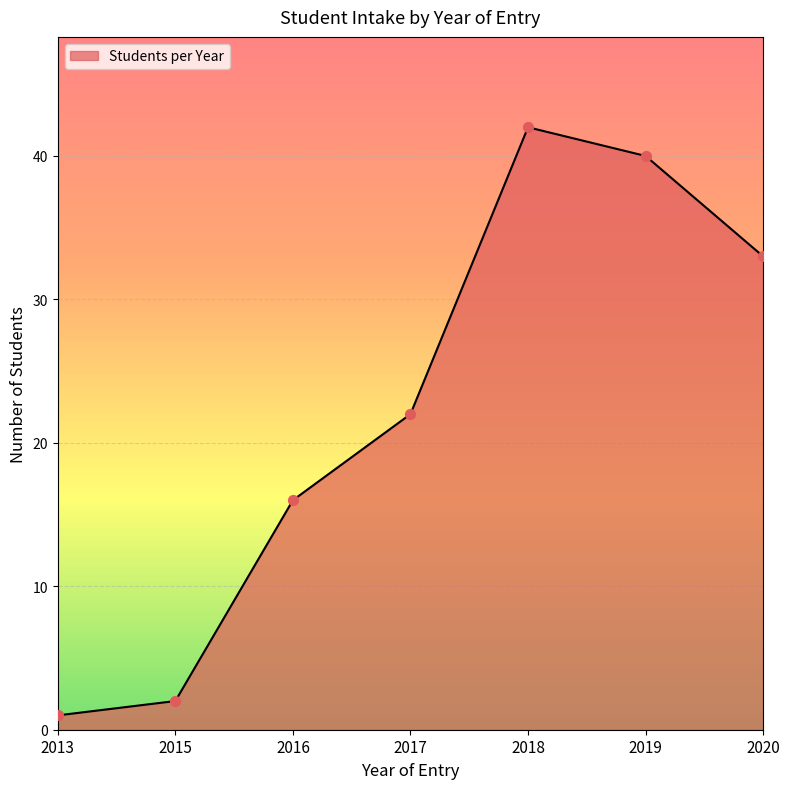

What is the change in value from 2015 to 2018?

+40